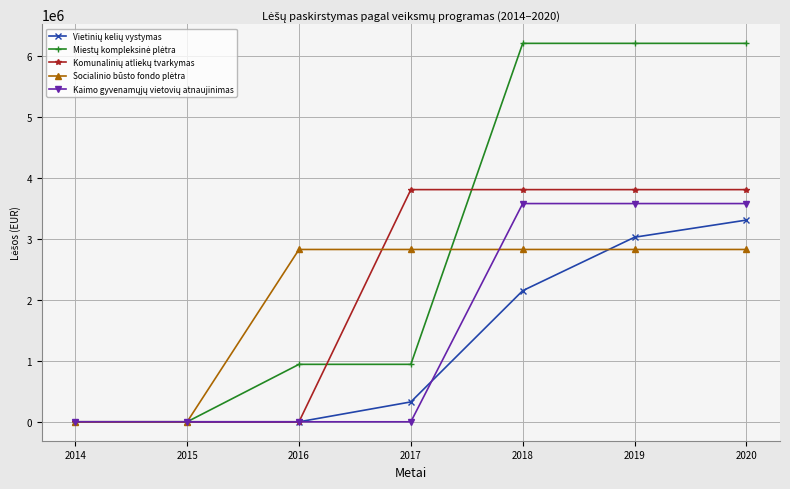

What is the maximum value shown in the chart?

6203305.6